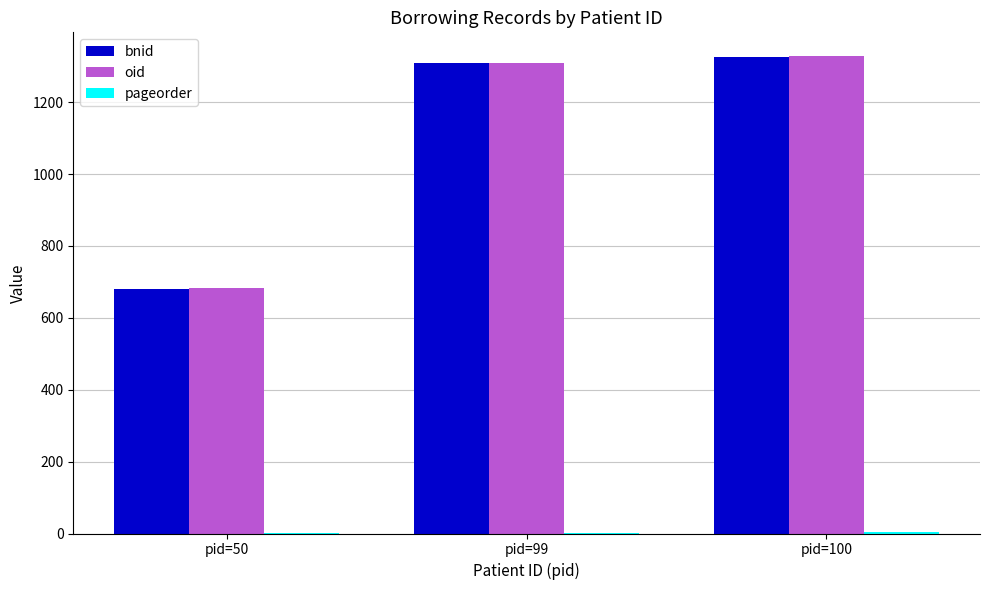

At which category does the chart reach its peak across all series?

pid=100